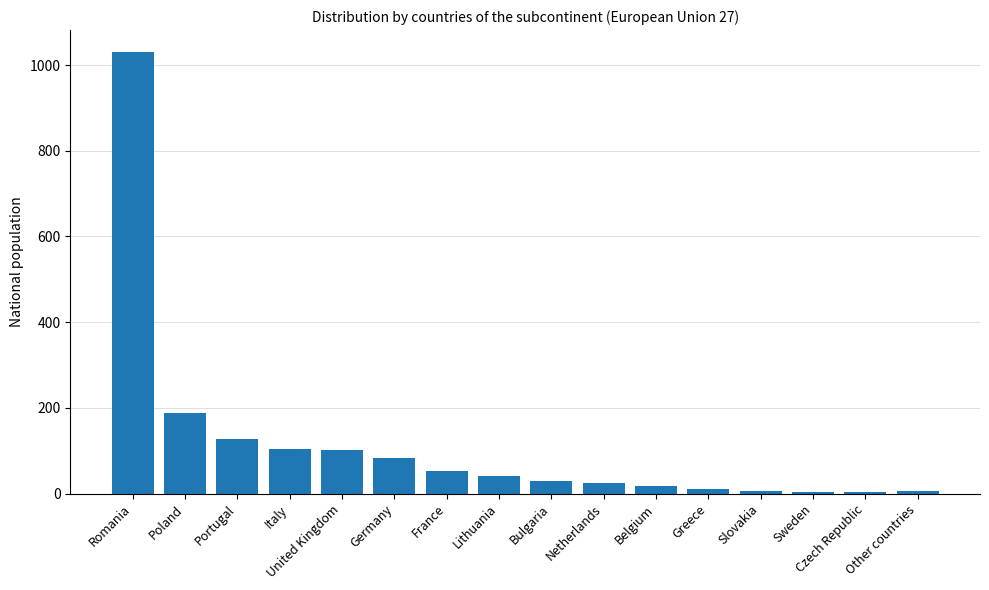

What is the average value?

114